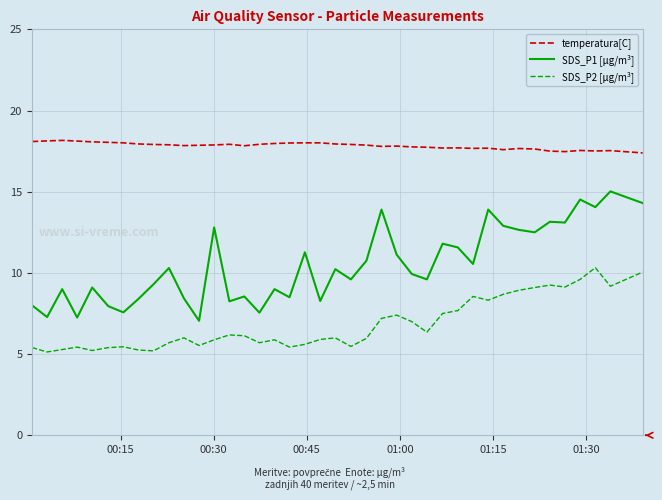

Which series has the widest spread of values?

SDS_P1 [µg/m³]